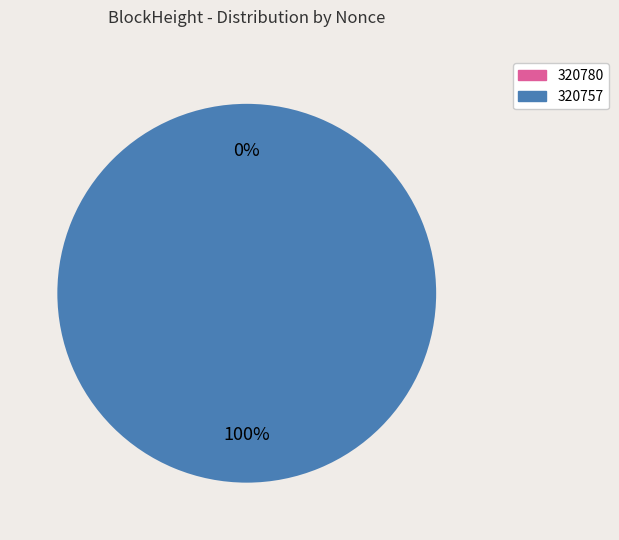

Is the sum of 320780 and 320757 greater than half?

Yes